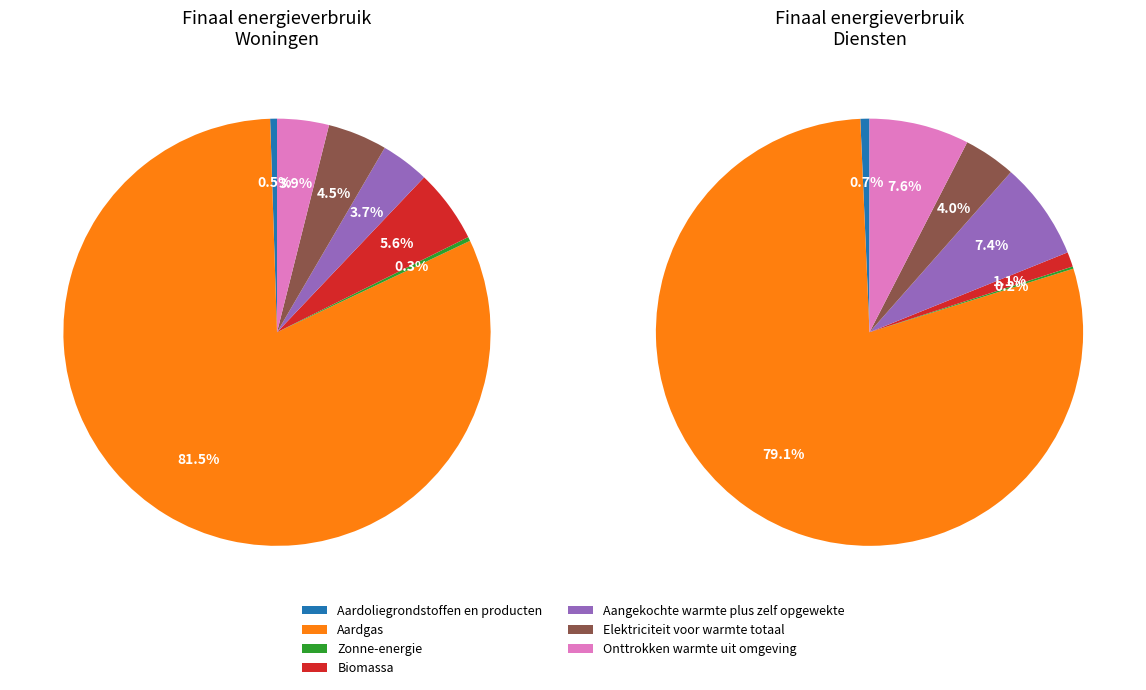

What percentage is the Onttrokken warmte uit omgeving slice, to the nearest percent?

4%